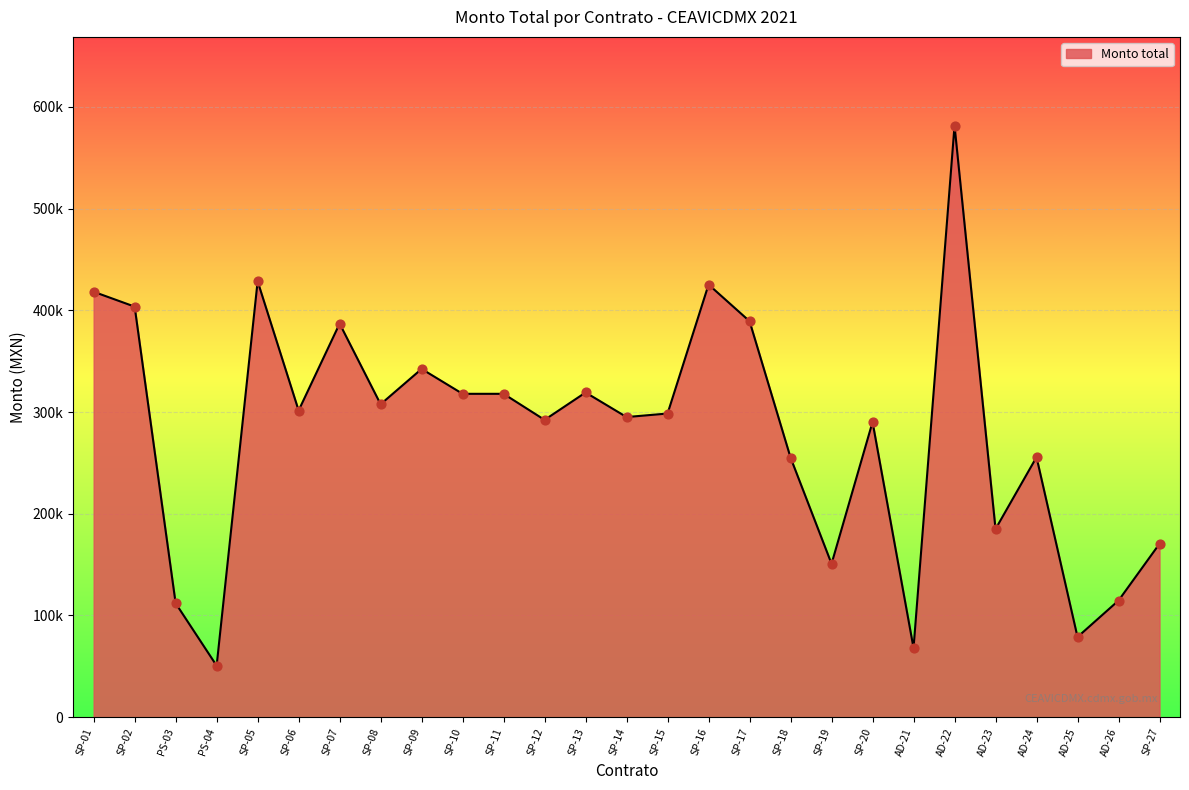

What is the change in value from SP-17 to SP-19?

-238540.1